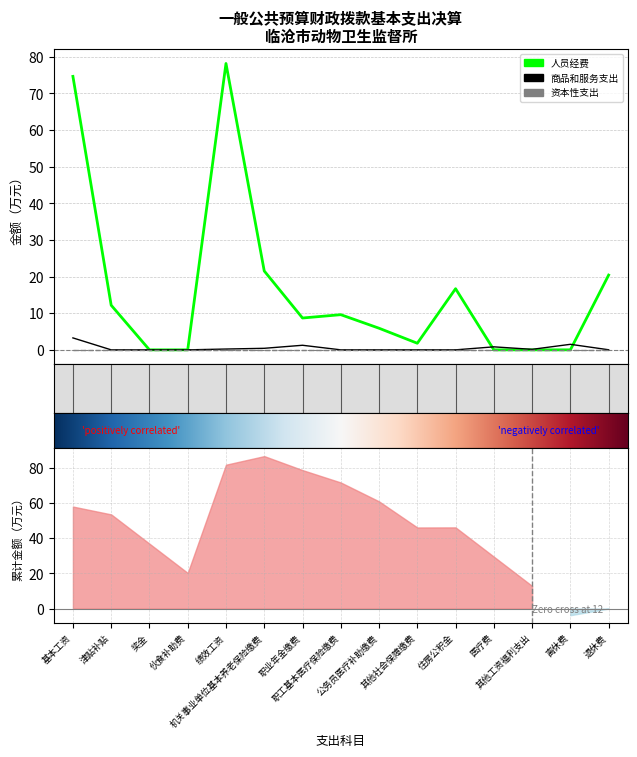

True or false: 商品和服务支出(col_5) and 人员经费(col_2) cross at least once.

True